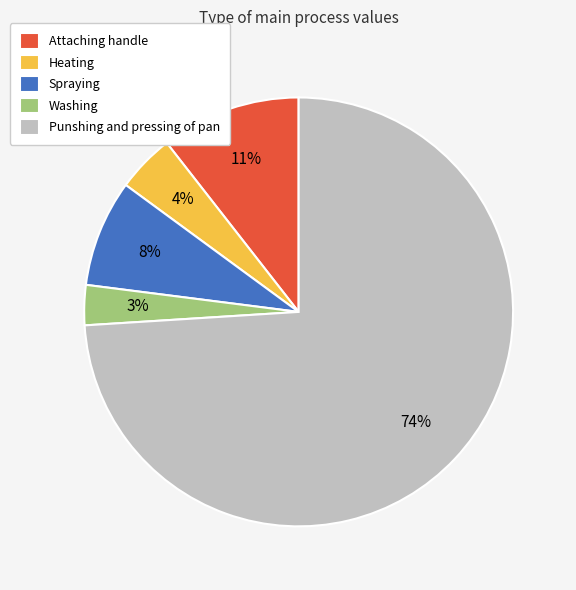

Is the sum of Washing and Heating greater than half?

No